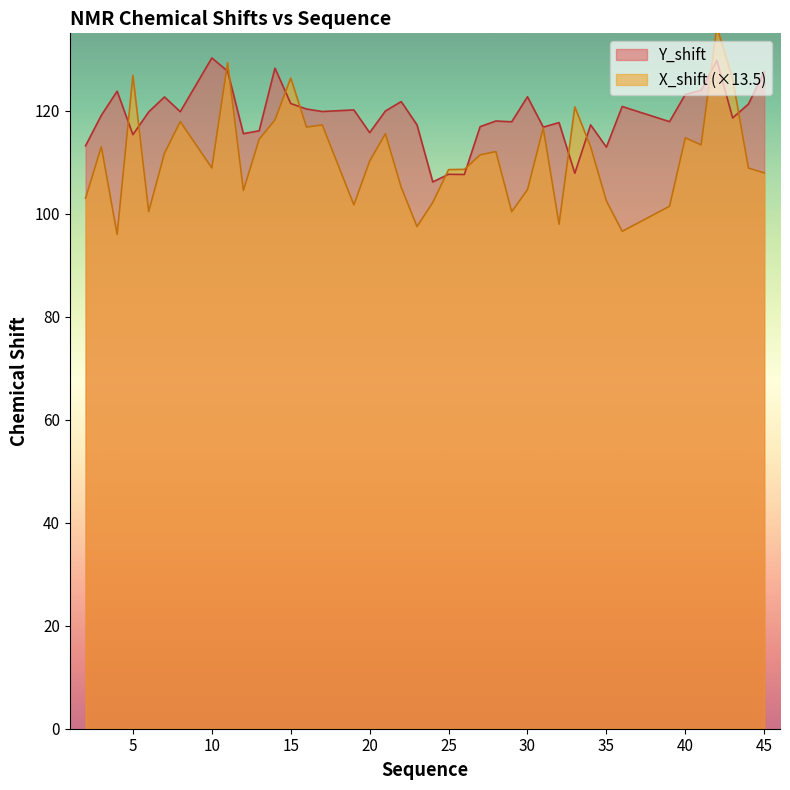

What is the total value across all series at 41?

237.3